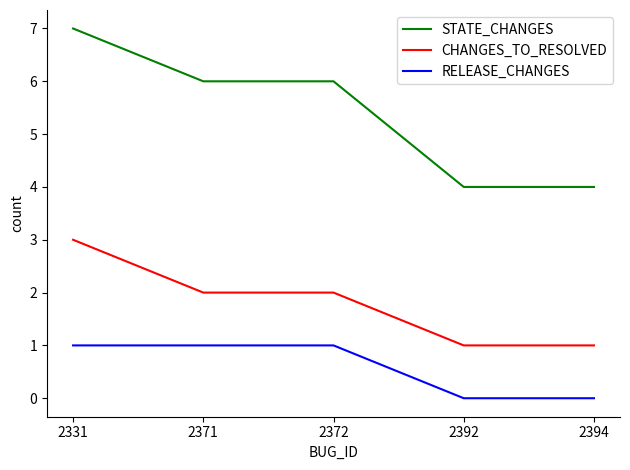

Does the chart have visible grid lines?

No